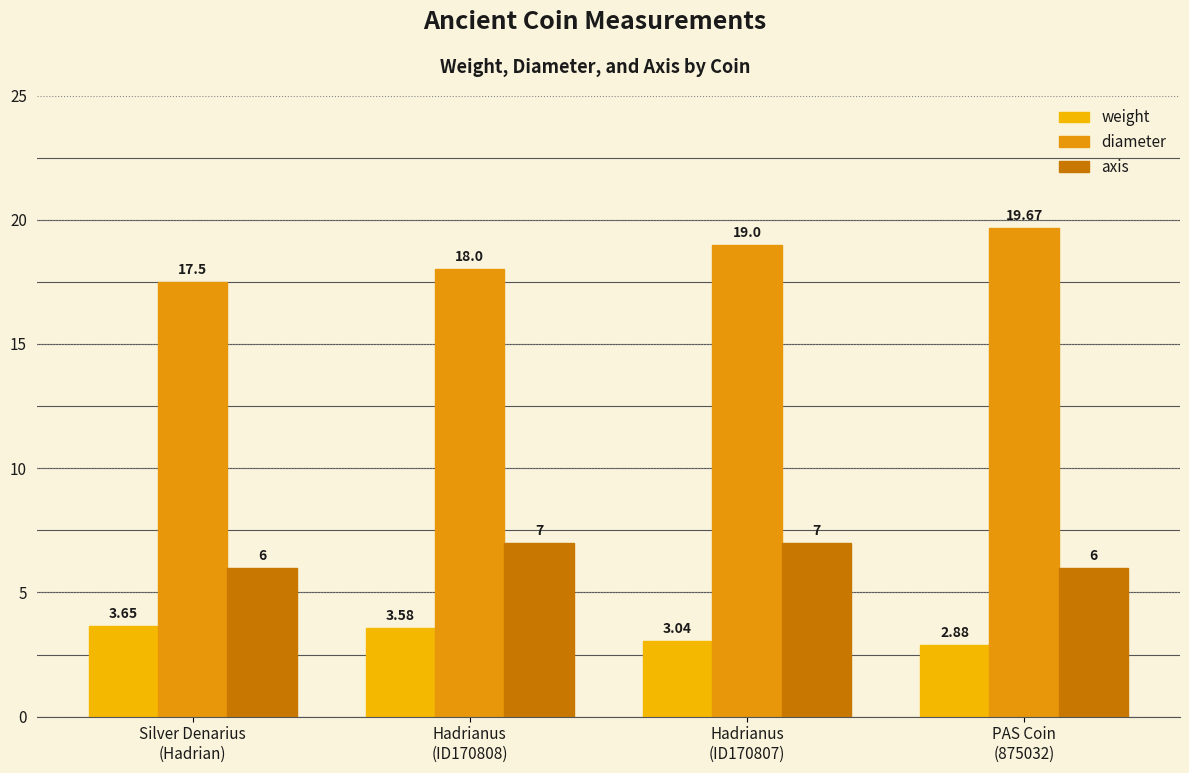

How many distinct data groups are displayed?

3